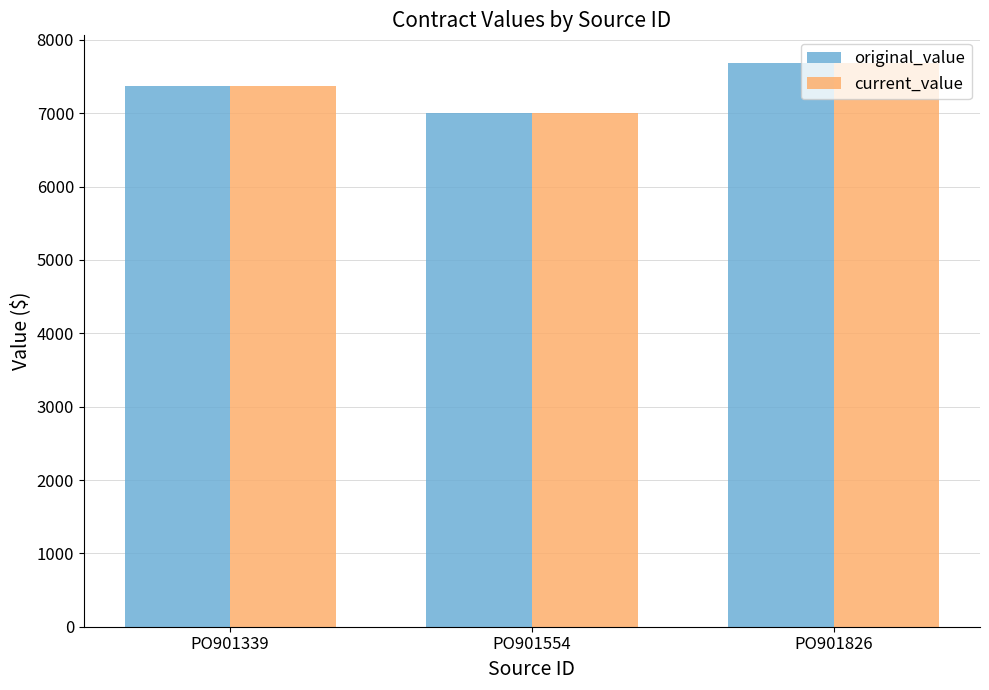

Which category has the highest value across all series?

PO901826